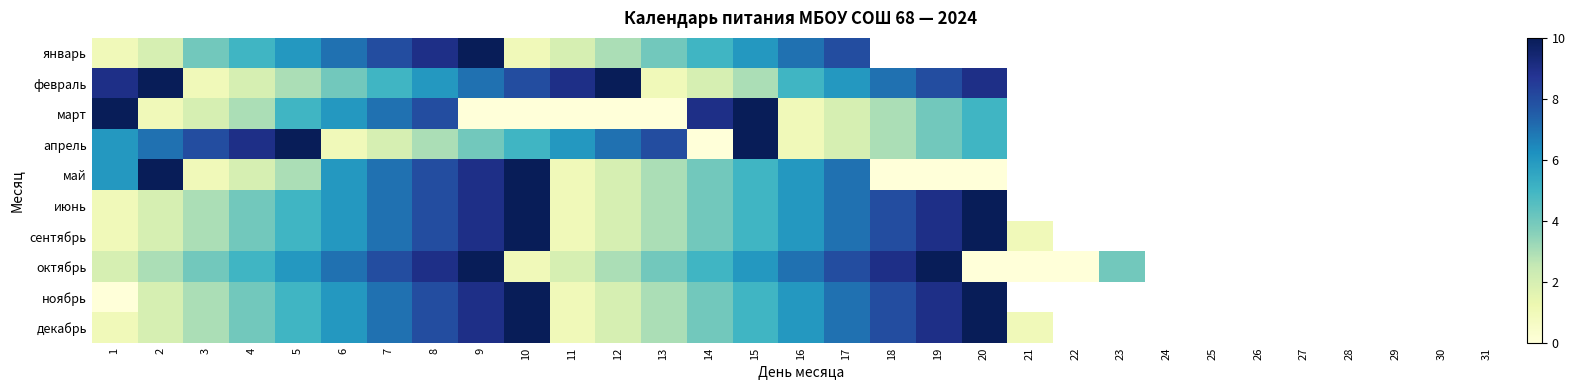

At how many categories does at least one series exceed 1?

21